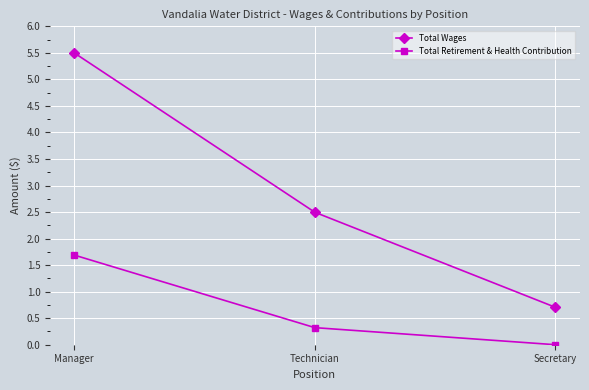

True or false: Total Wages has a value of 0.7 at Secretary.

True